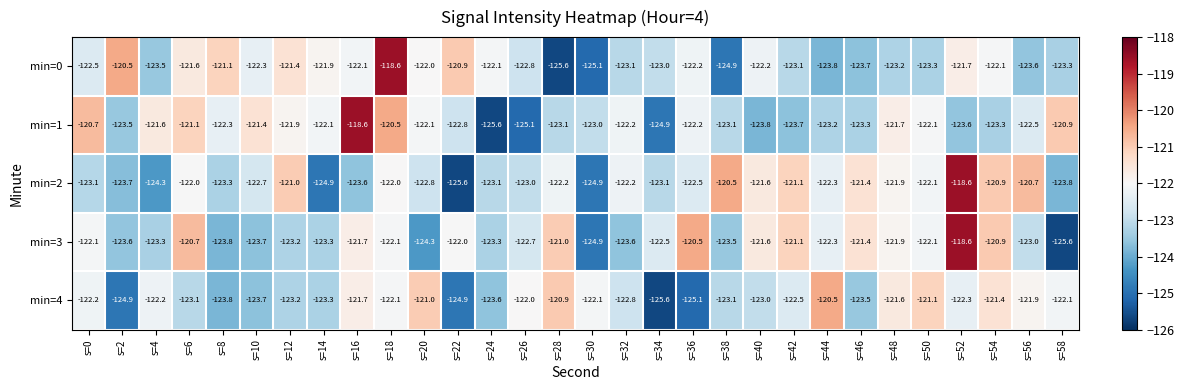

What is the maximum value shown in the chart?

-118.6